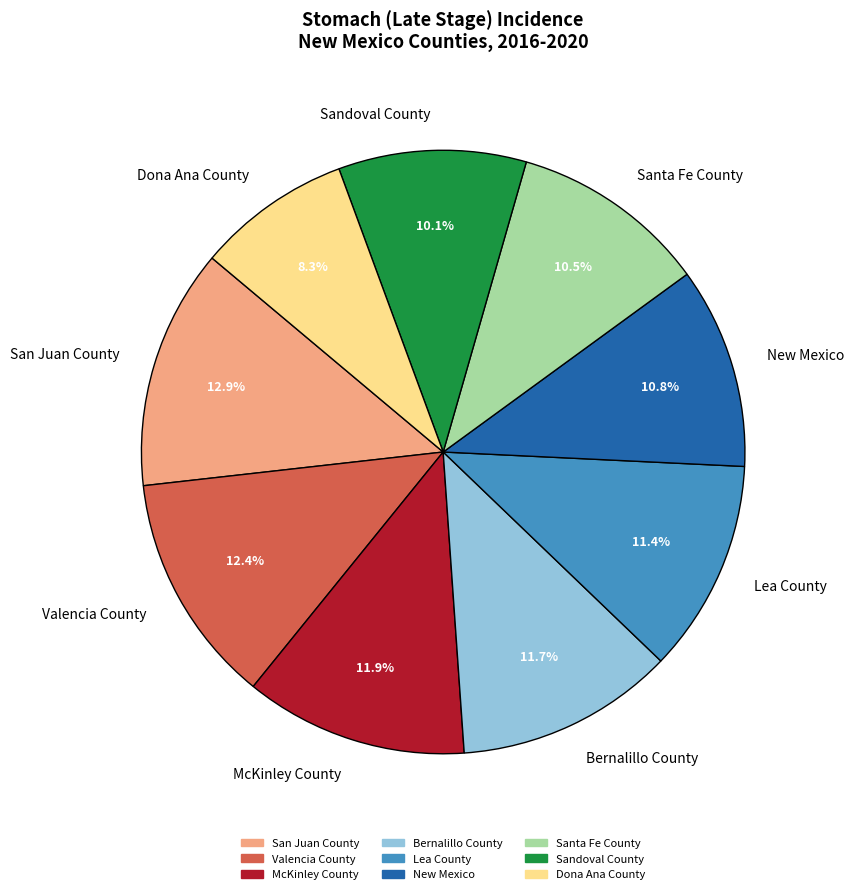

What is the ratio of the value at Bernalillo County to the value at Valencia County?

0.9